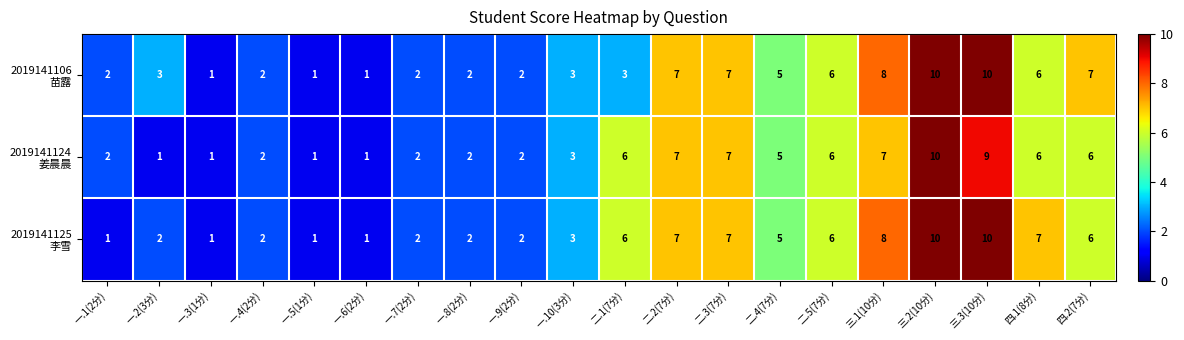

What is the maximum value shown in the chart?

10